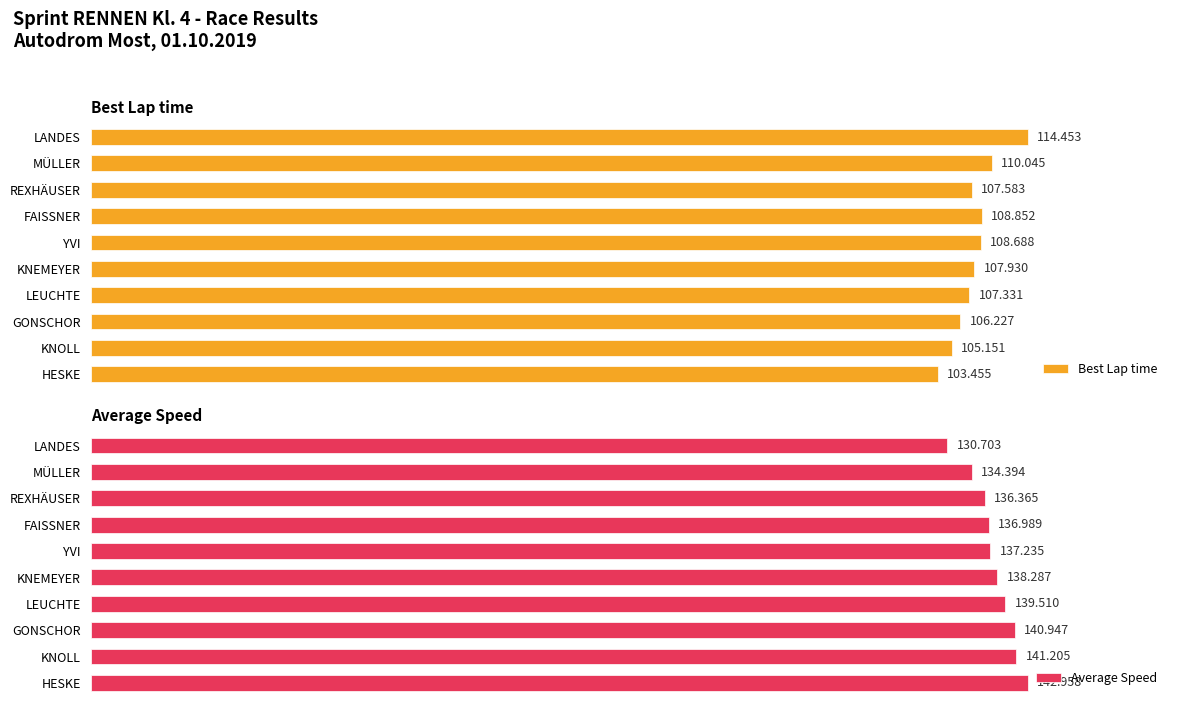

Where is Best Lap time nearest to the value 108?

KNEMEYER